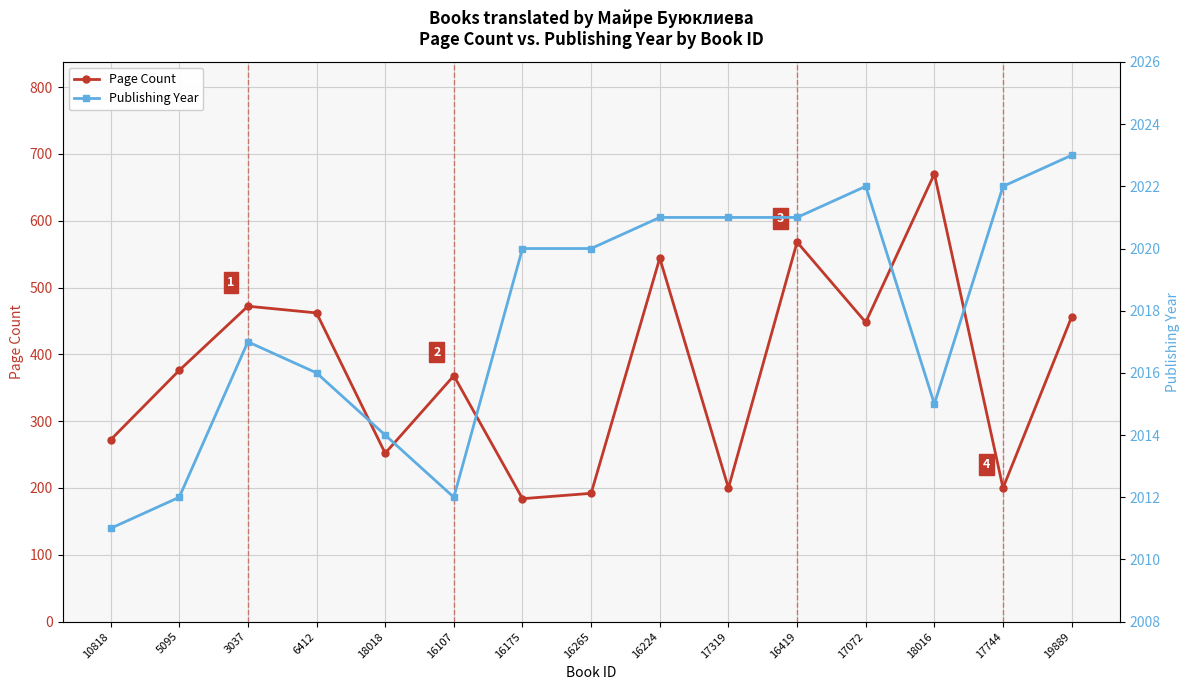

What are all the series names shown in the legend?

Page Count, Publishing Year